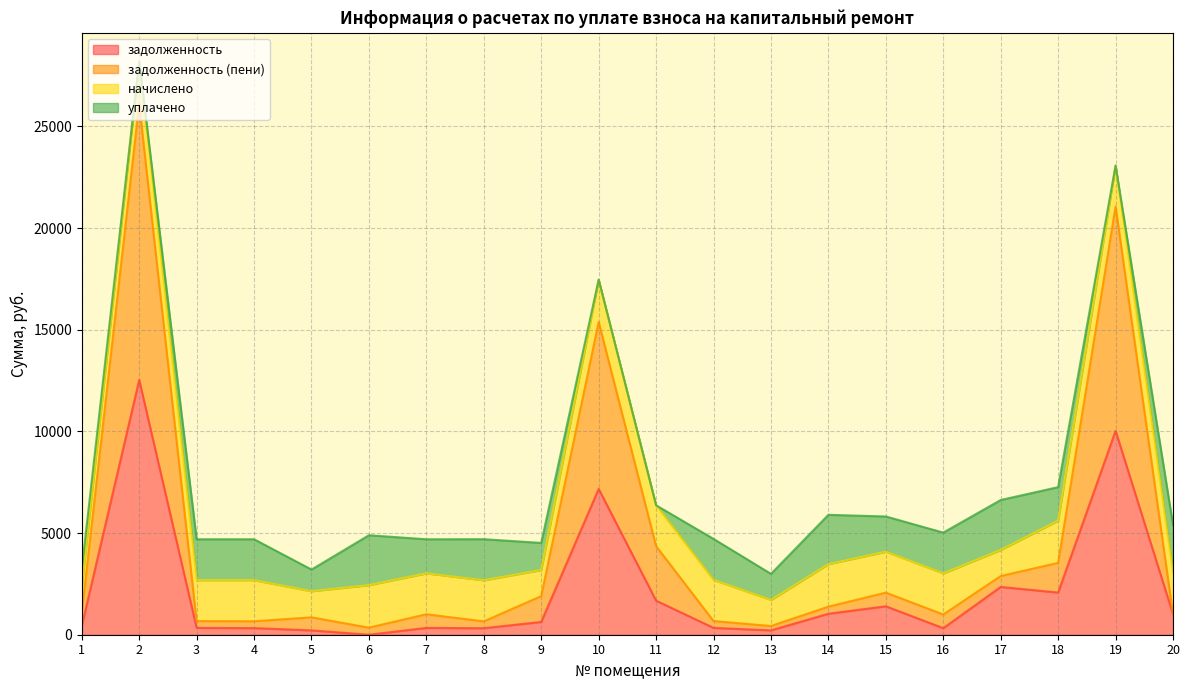

What is the value of the задолженность point at the 5th from the left?

213.6